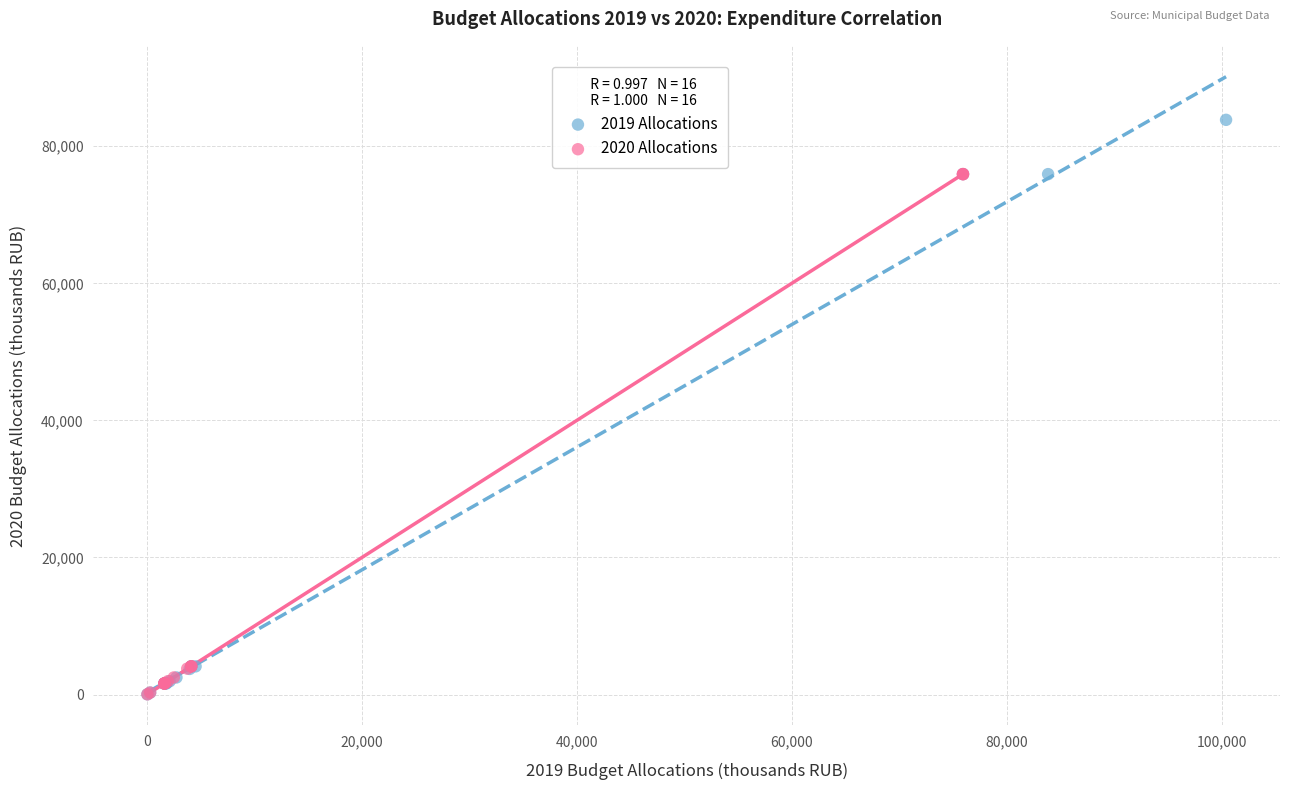

What are all the series names shown in the legend?

2019 Allocations, 2020 Allocations